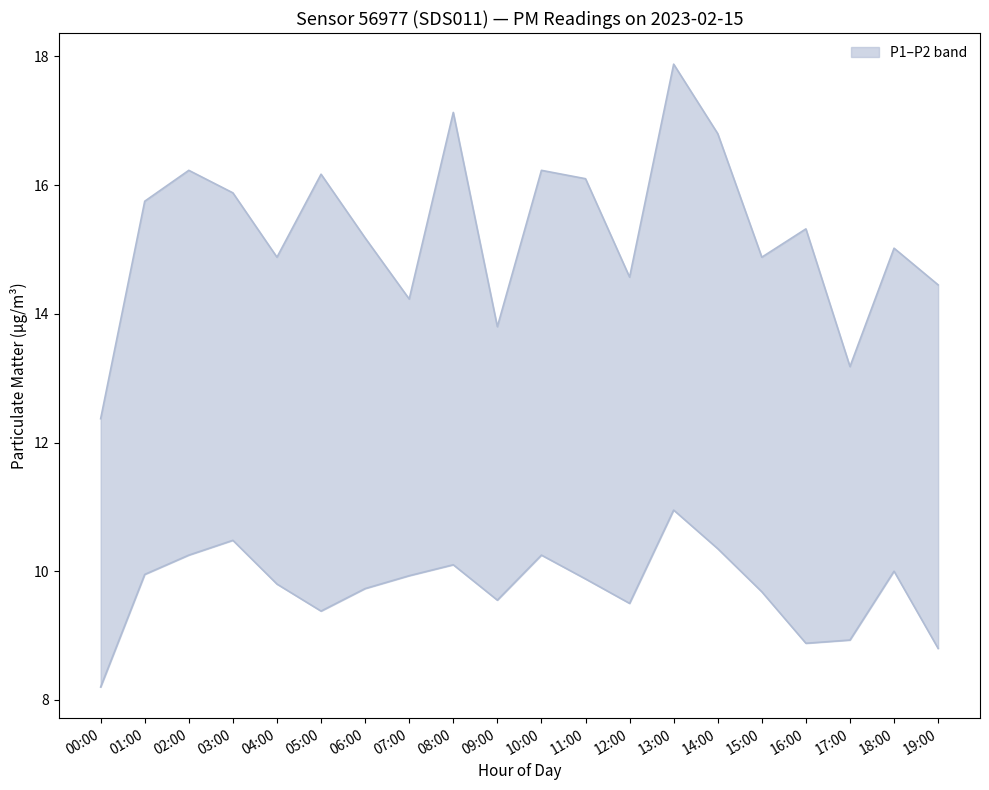

List the series in order of their overall mean, highest first.

P1, P2